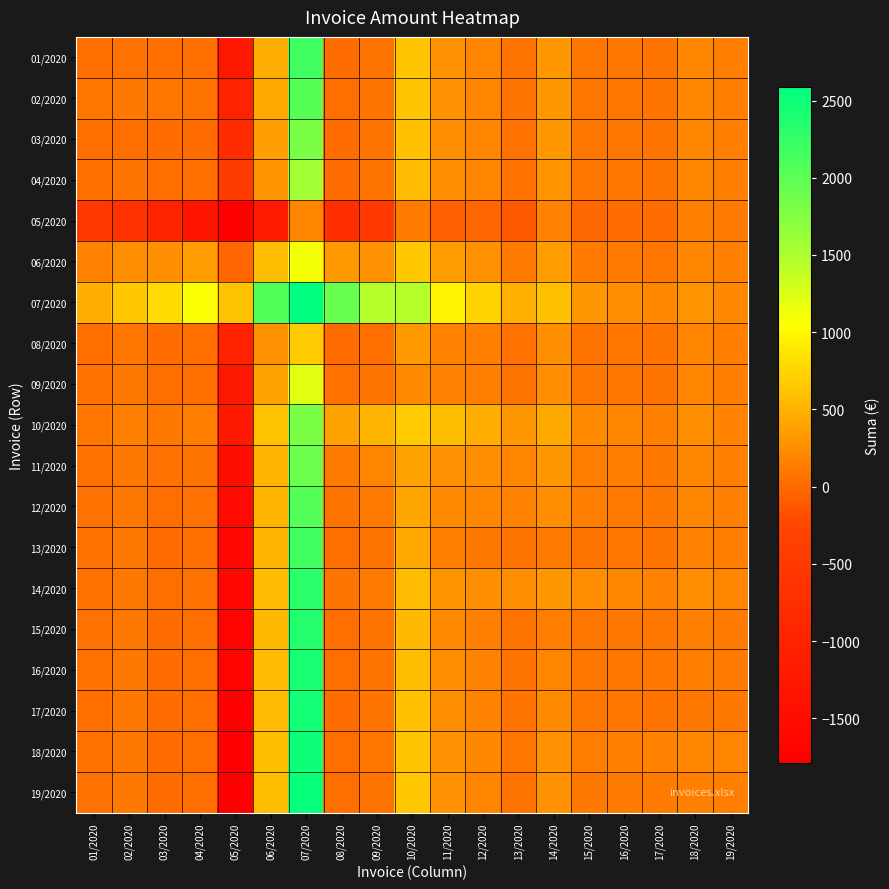

What is the smallest value displayed?

-1789.3